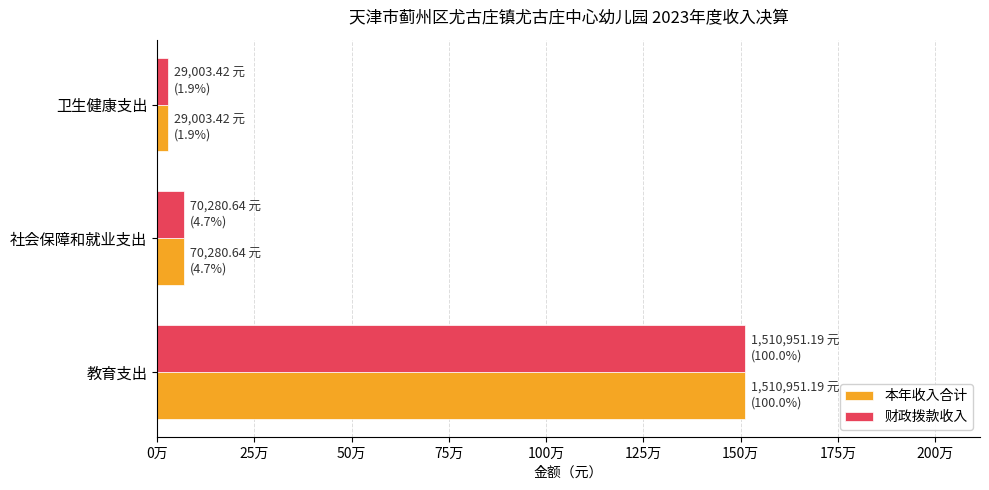

What are all the series names shown in the legend?

本年收入合计, 财政拨款收入